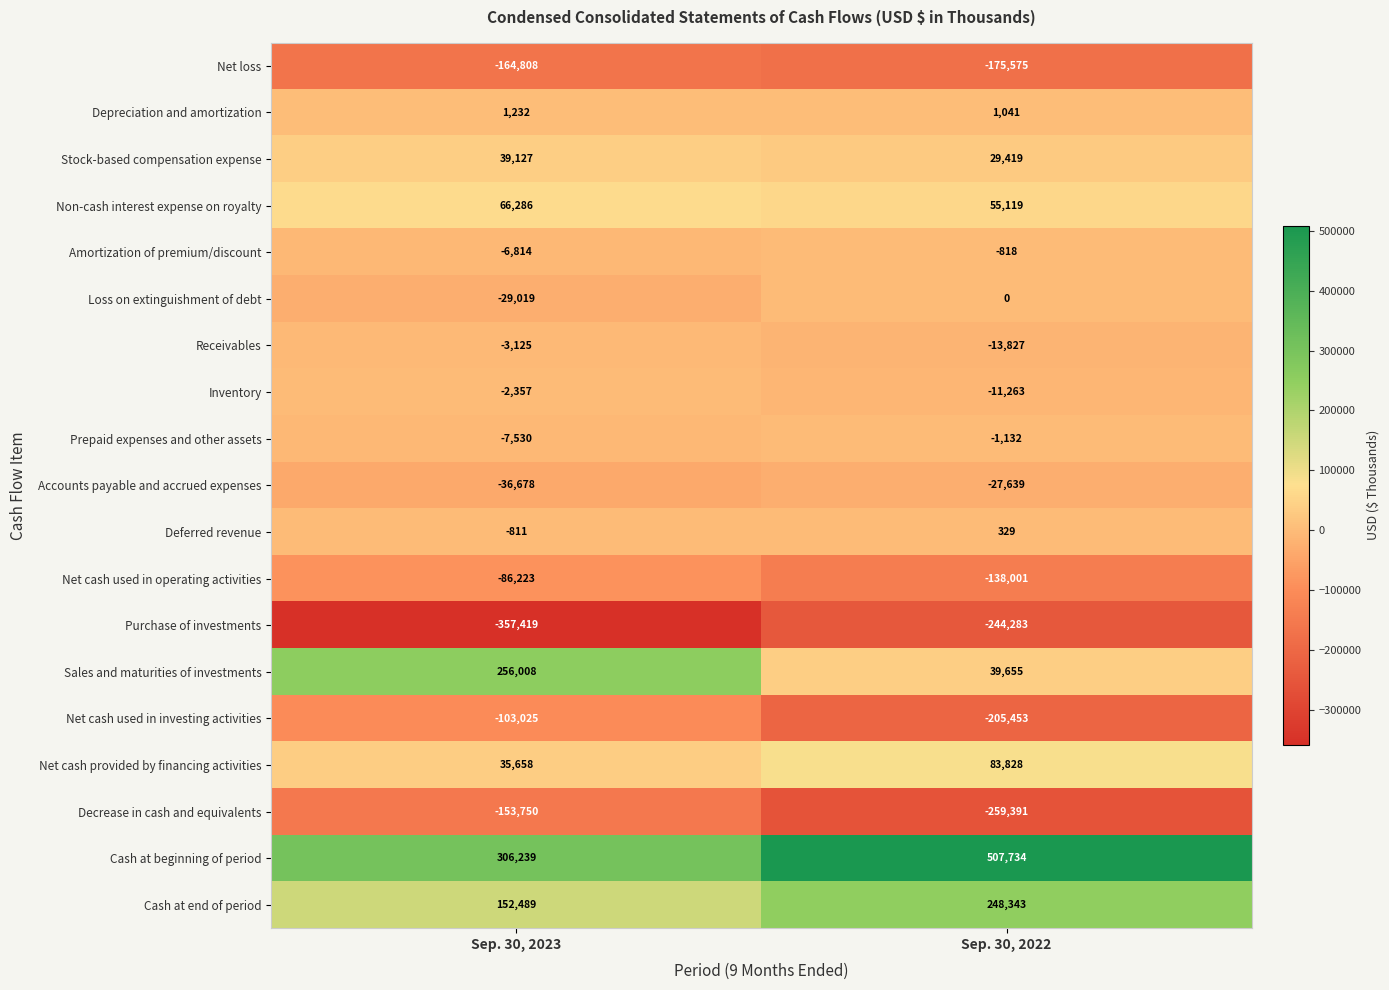

Is it true that Net cash used in operating activities equals -138001 at Sep. 30, 2022?

True